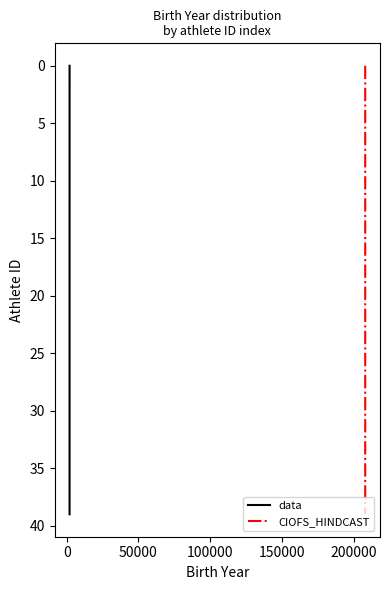

How many values in data are above zero?

39